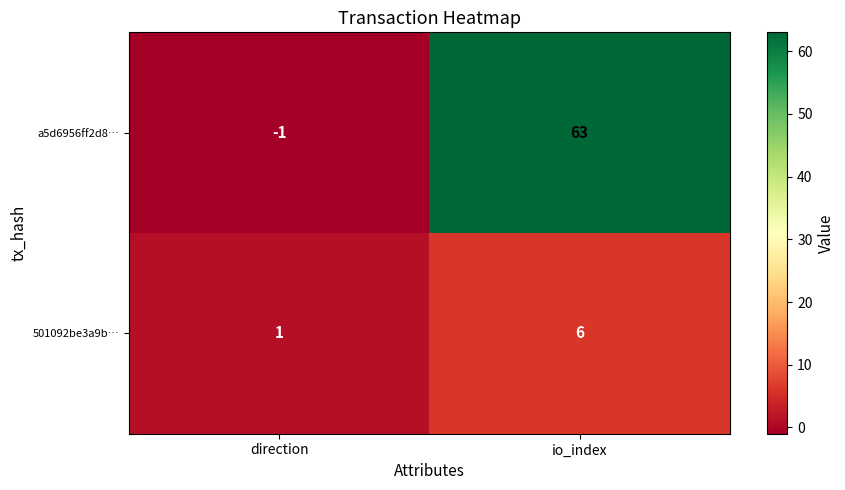

Rank the series by their average value, from highest to lowest.

a5d6956ff2d8…, 501092be3a9b…